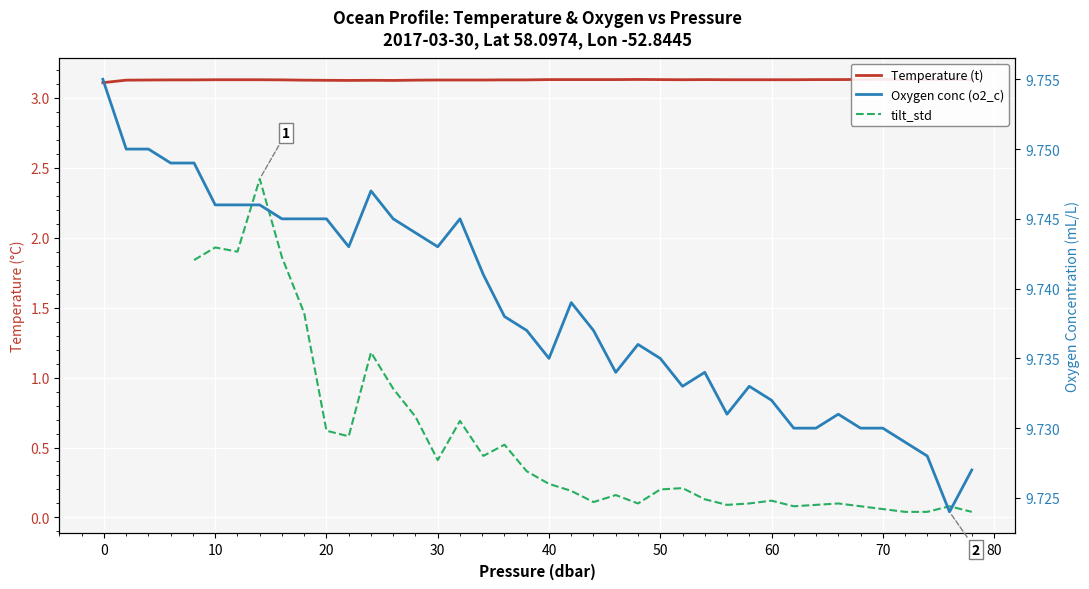

True or false: Temperature (t) and tilt_std cross at least once.

False